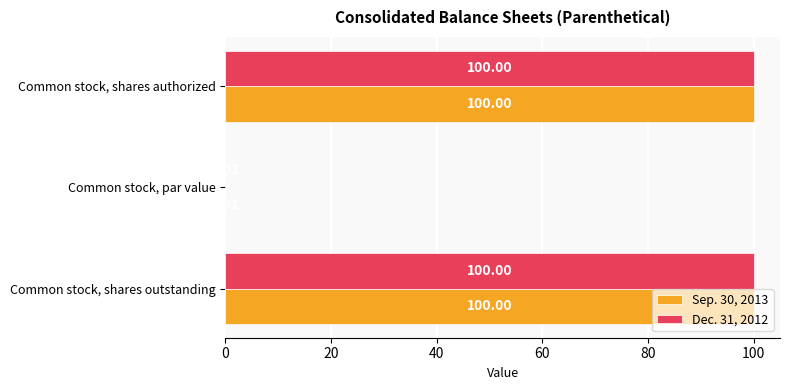

What is the sum of all Sep. 30, 2013 values?

200.0